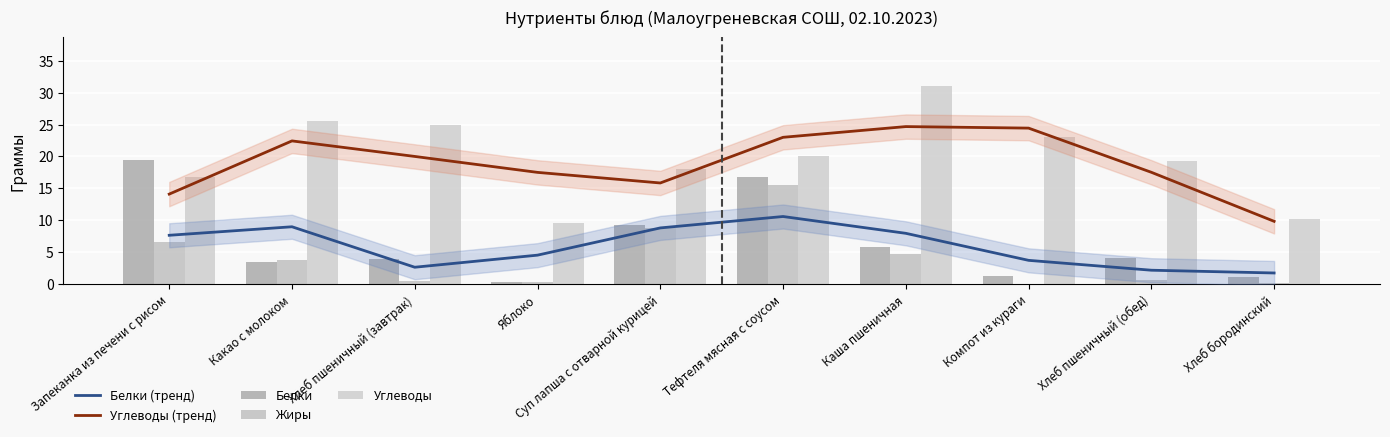

What is the value of the Углеводы bar at the 9th from the left?

19.3